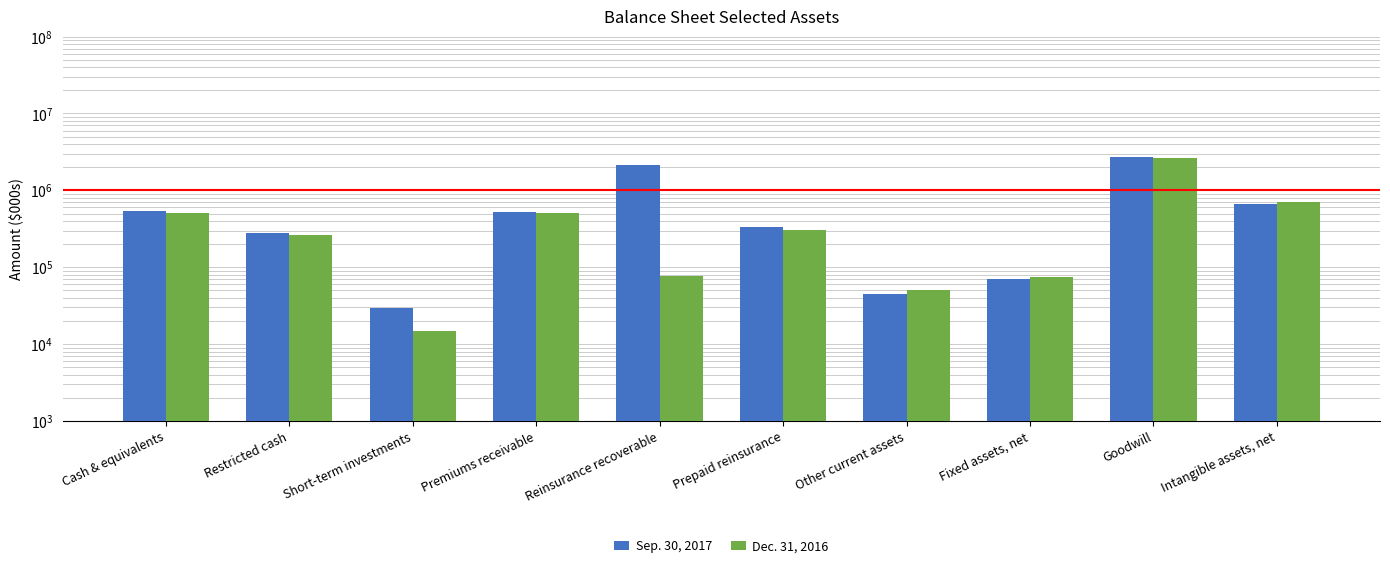

How many bars are there in total?

20